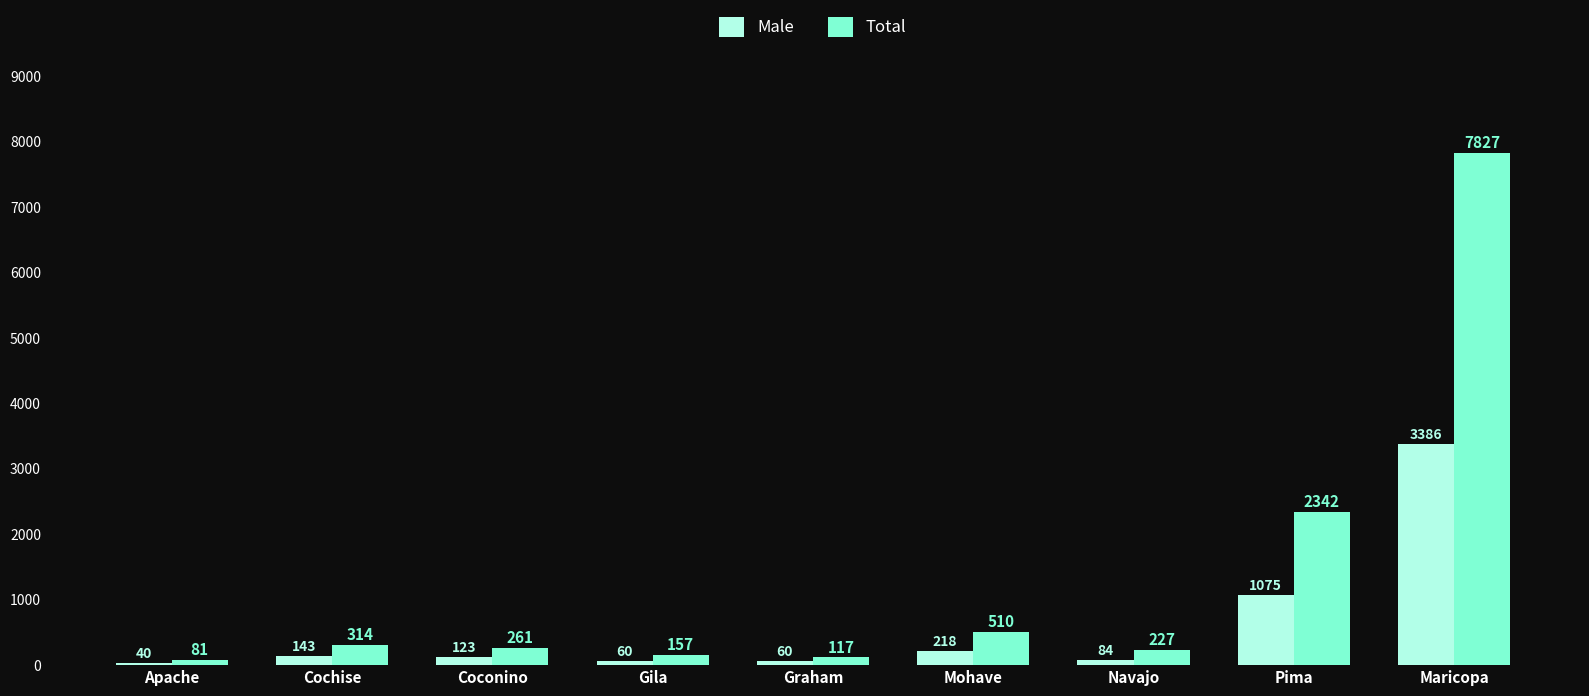

What position from the right is Mohave?

4